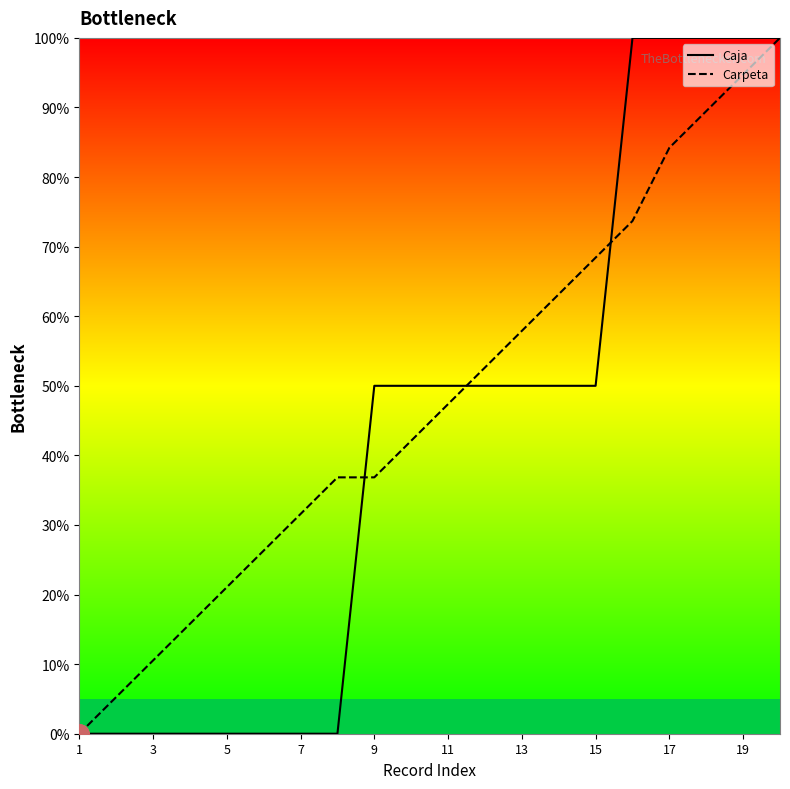

What is the difference between the highest and lowest values at 11?

2.6